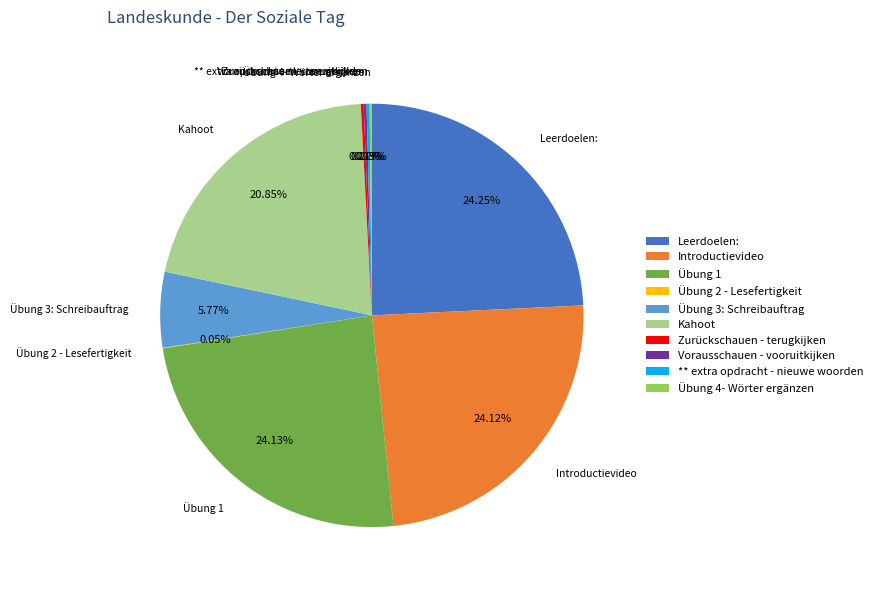

Does Introductievideo account for over 50% of the chart?

No